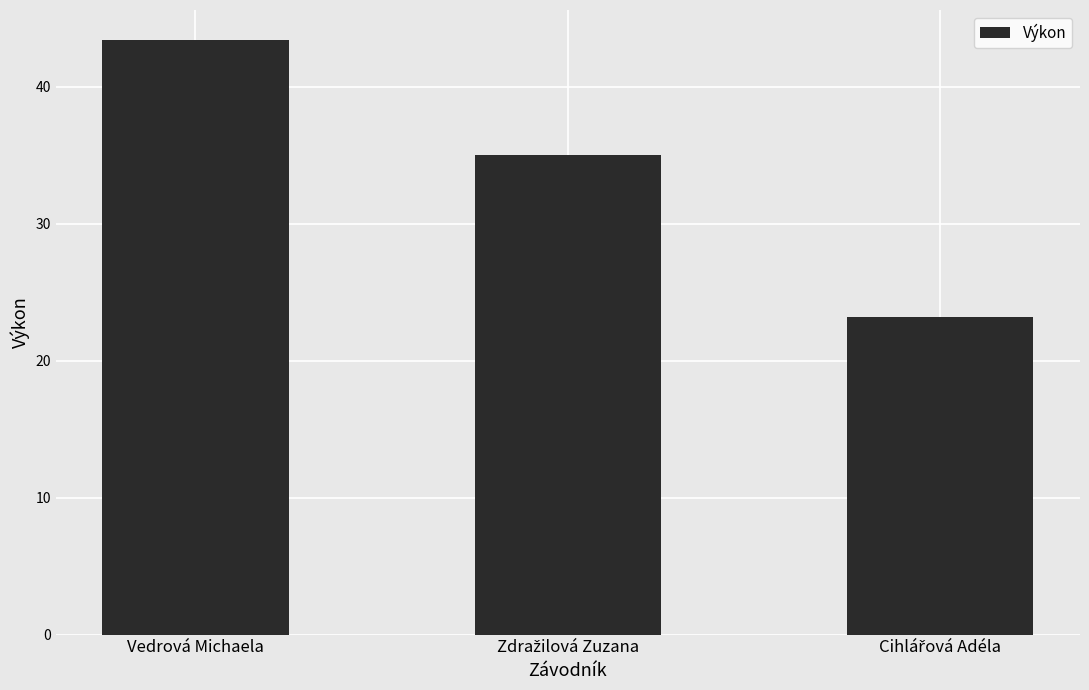

What is the label of the 1st bar from the left?

Vedrová Michaela